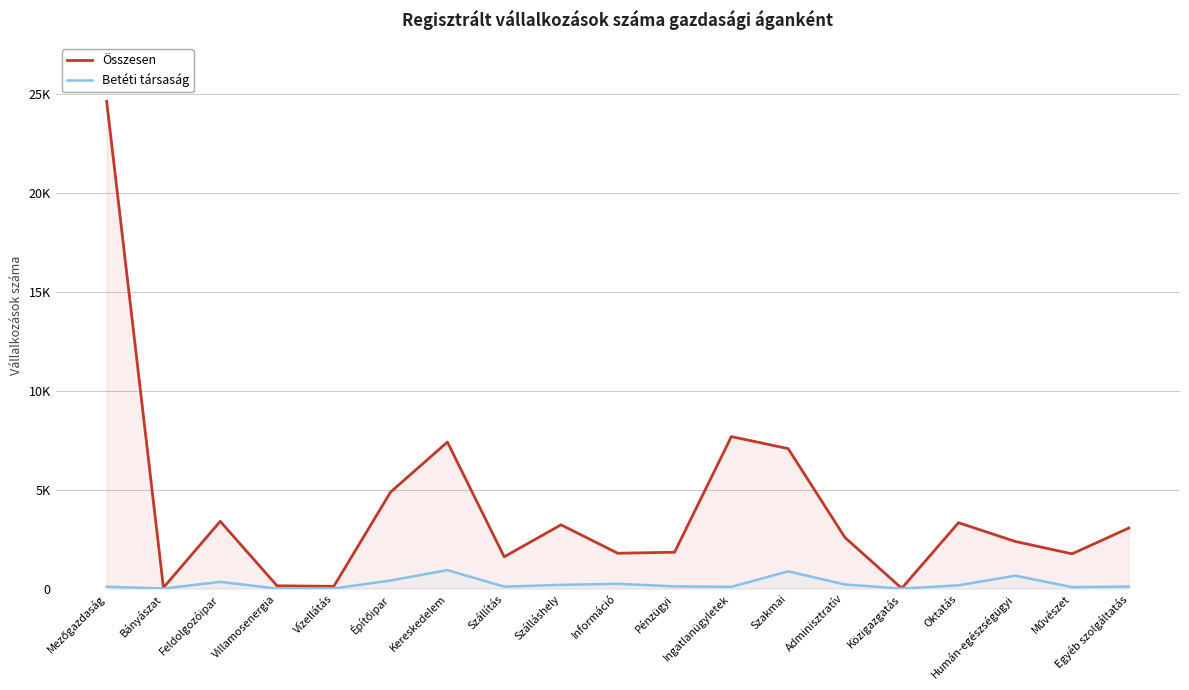

Does the chart display data point markers on the line(s)?

No